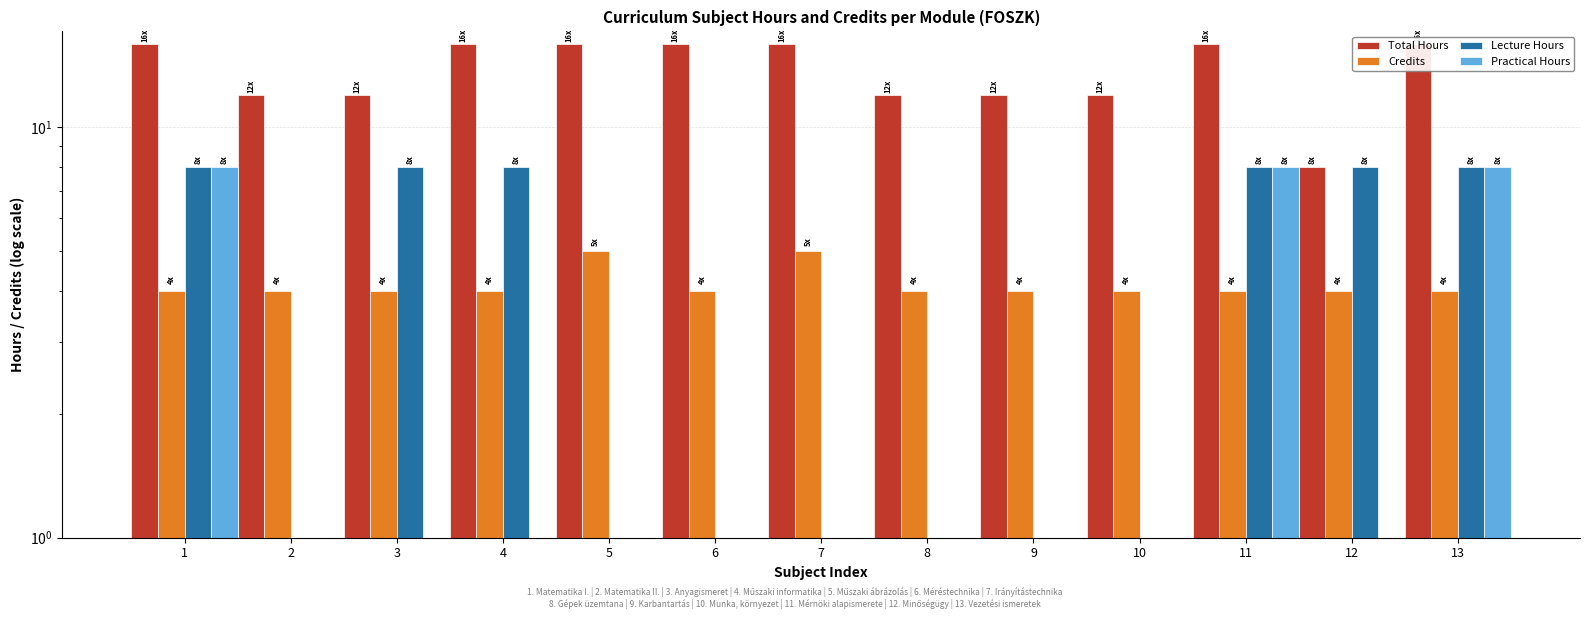

At how many categories does at least one series exceed 2?

13